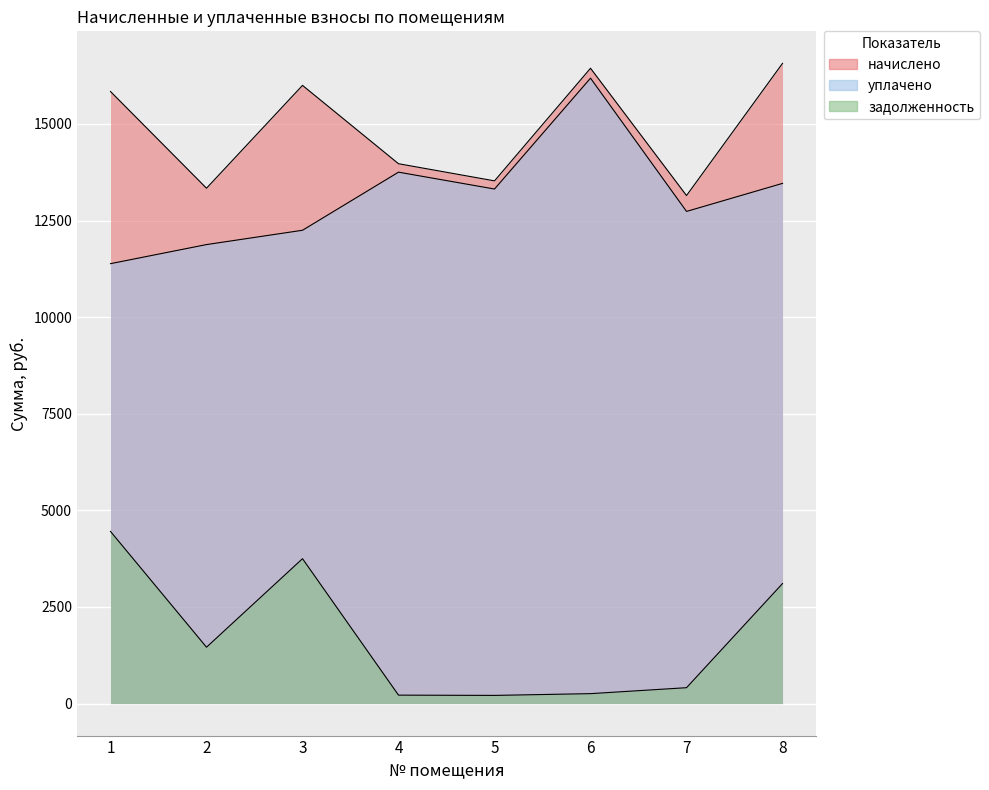

At which label does начислено reach its peak?

8